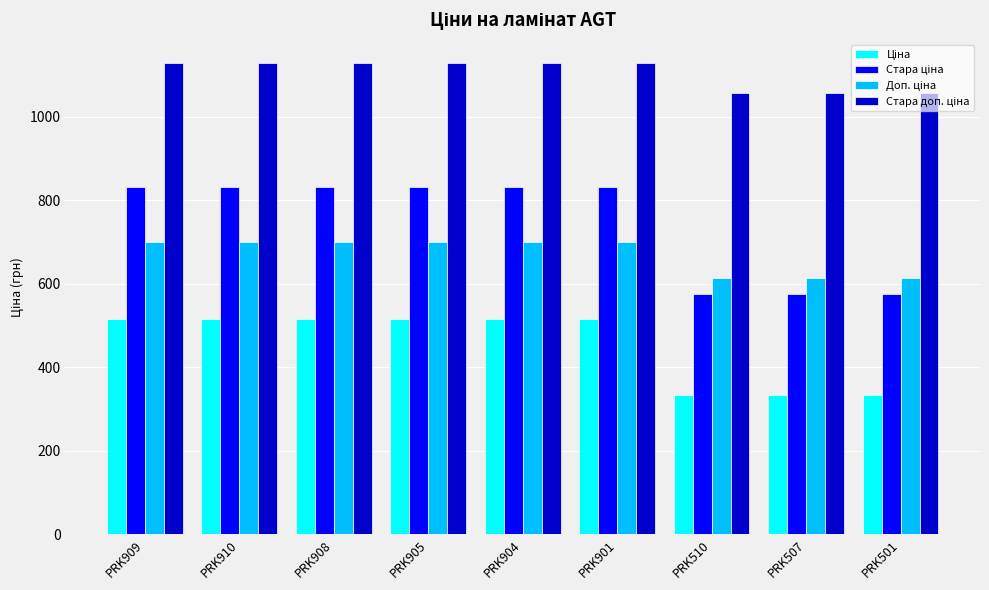

What is the minimum value shown in the chart?

334.4